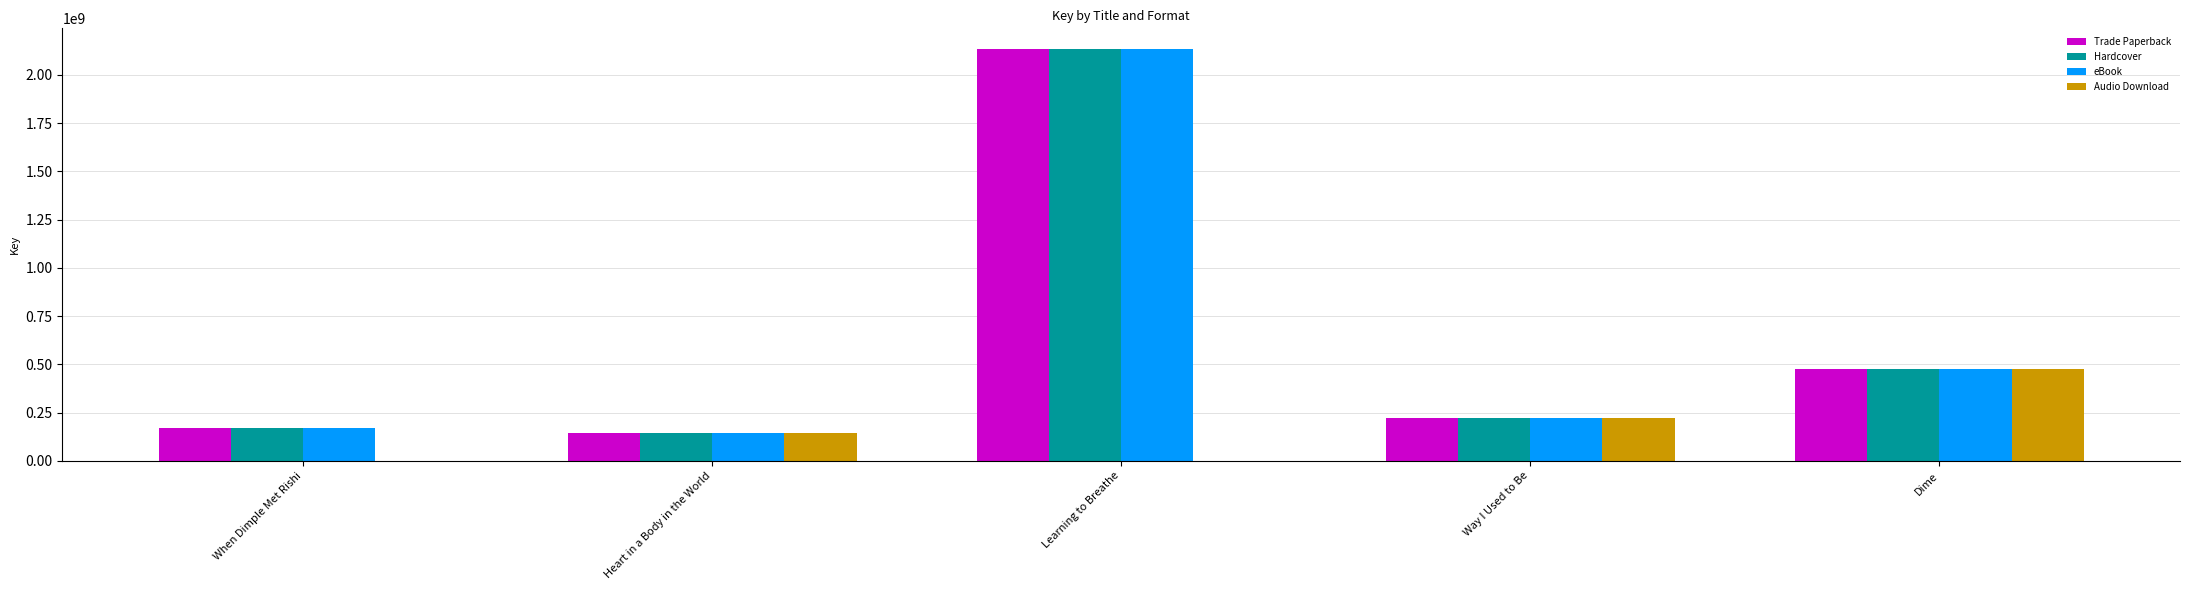

Reading right to left, list all the values displayed in this chart.

Trade Paperback: 473803894	222549466	2134096258	146399216	169953470
Hardcover: 473803894	222549466	2134096258	146399216	169953470
eBook: 473803894	222549466	2134096258	146399216	169953470
Audio Download: 473803894	222549466	0	146399216	0